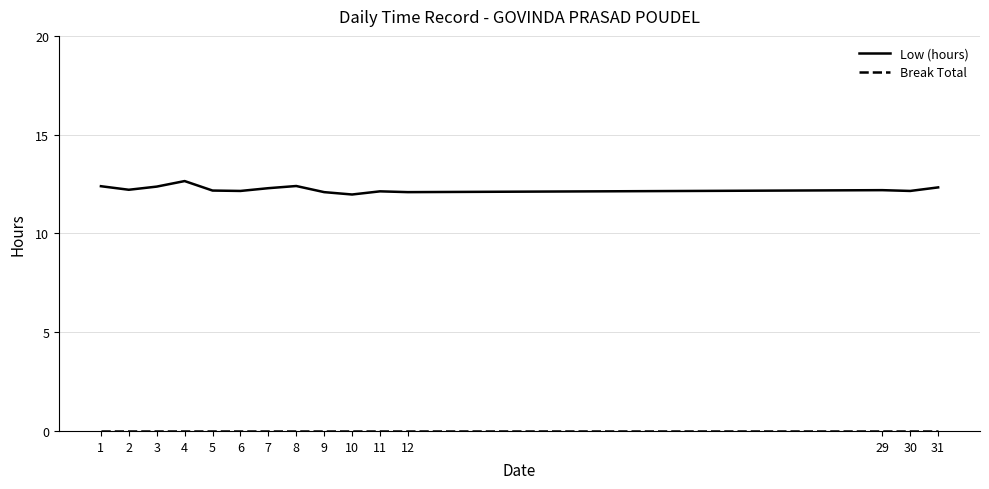

What is the maximum value shown in the chart?

12.7